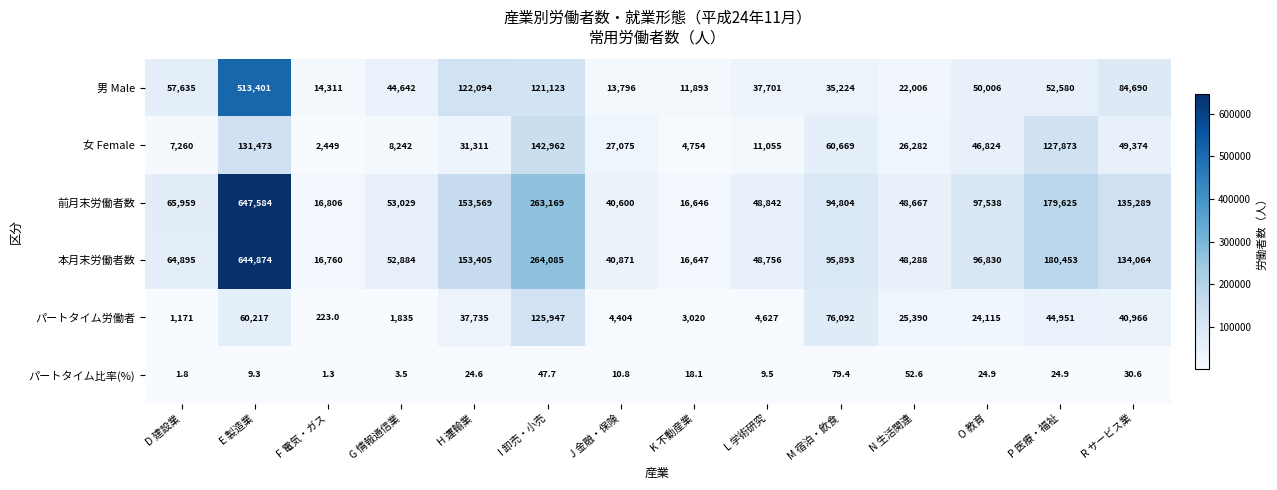

At which category is the sum across all series the highest?

E 製造業